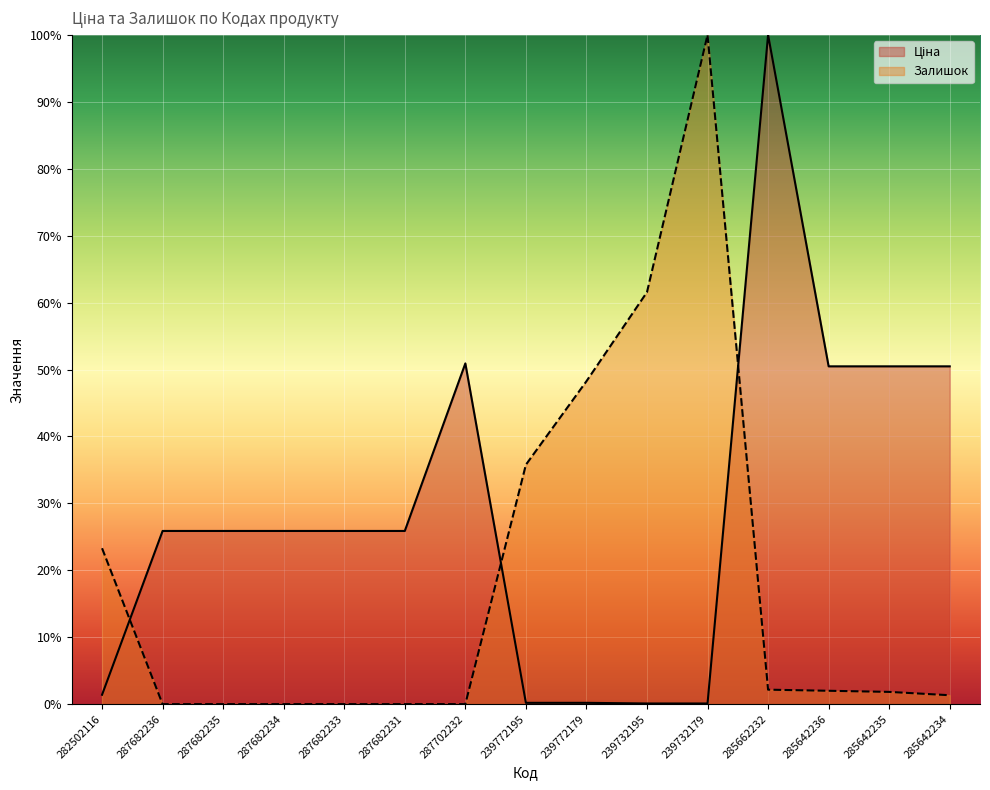

What are all the series names shown in the legend?

Ціна, Залишок